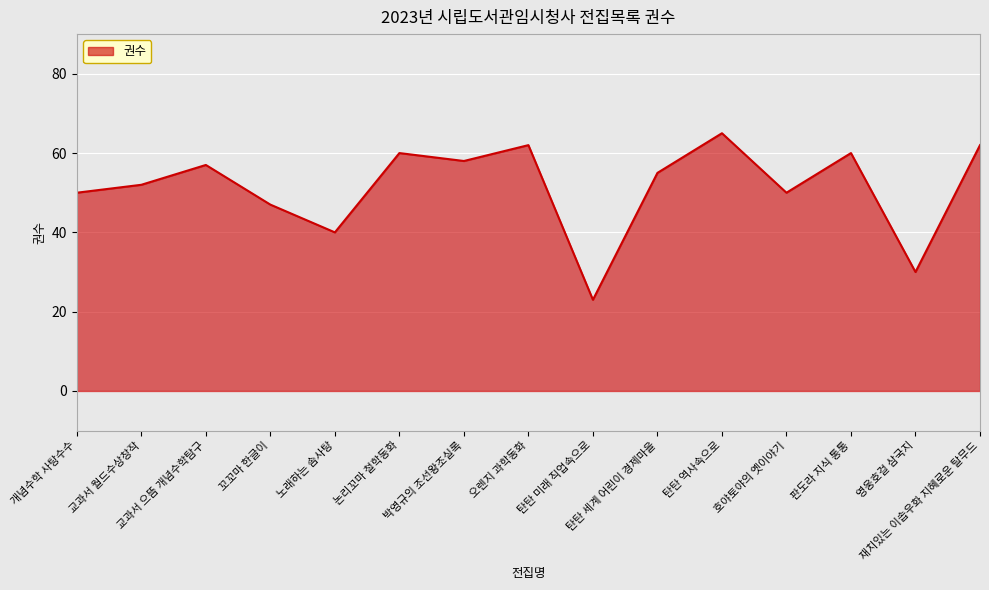

Does the chart have visible grid lines?

Yes